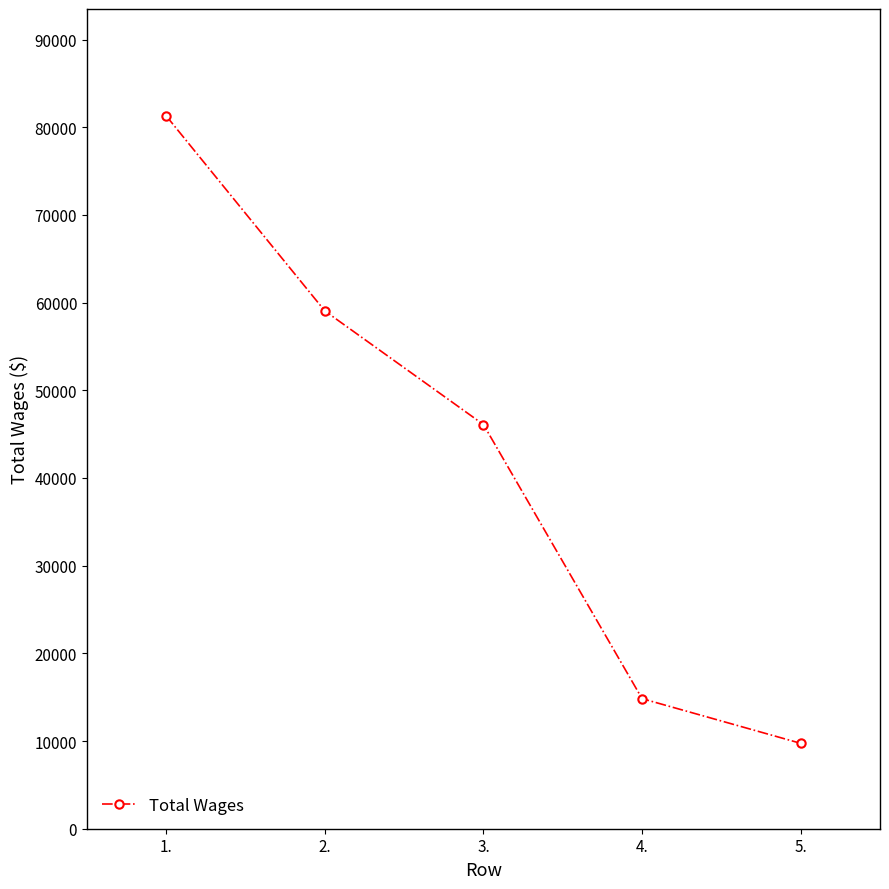

Approximately how many times larger is the value at 5. compared to 1.?

0.1